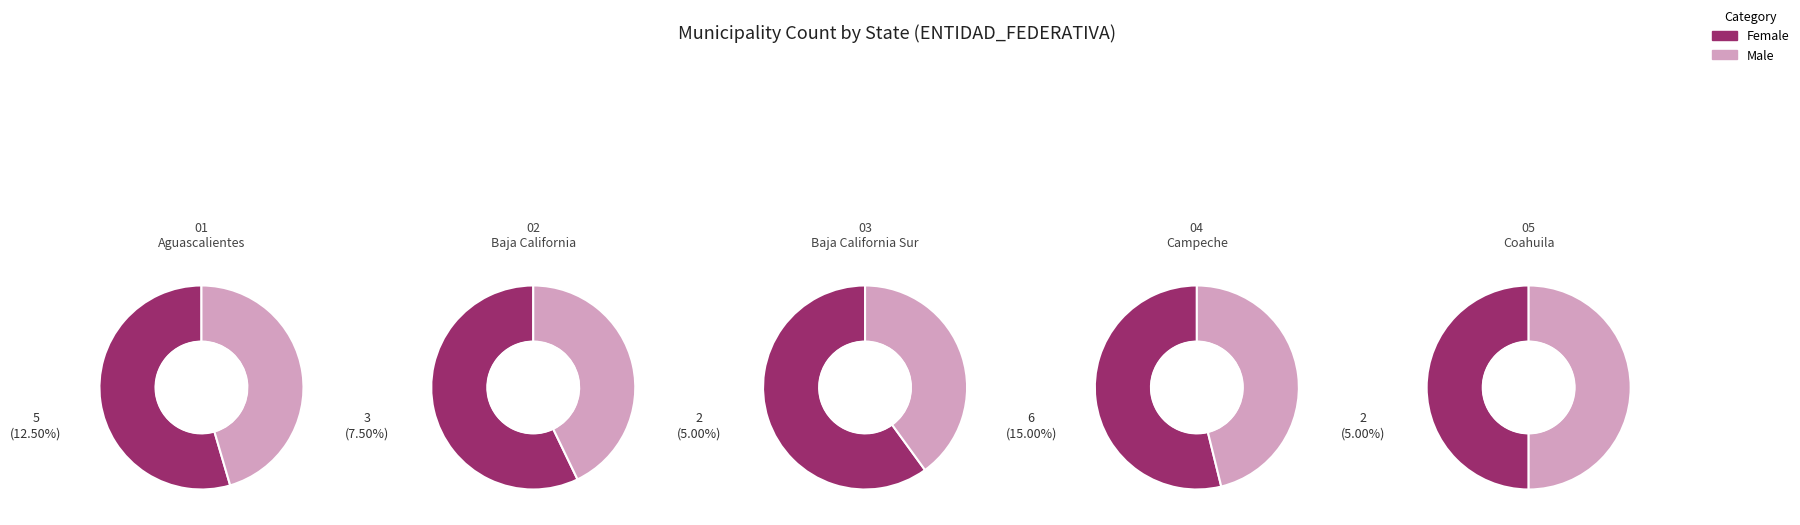

How many segments does this pie chart have?

5